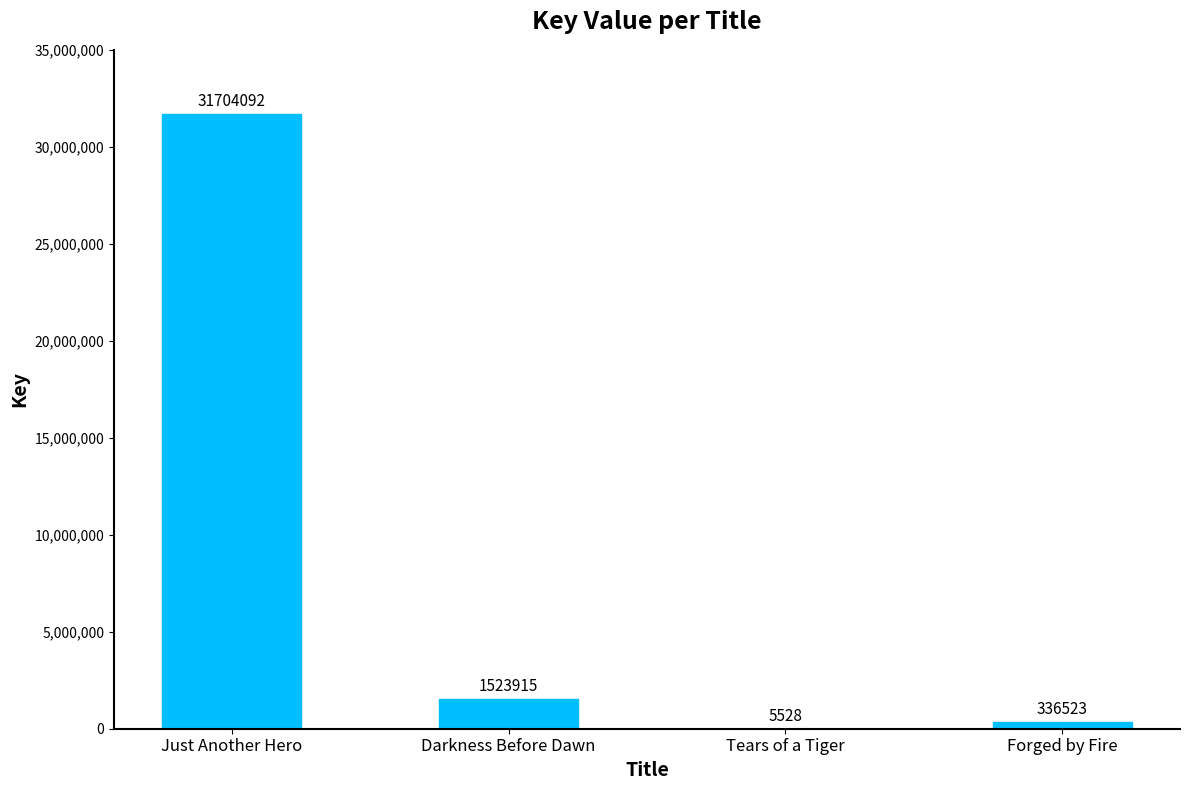

What is the change in value from Just Another Hero to Tears of a Tiger?

-31698564